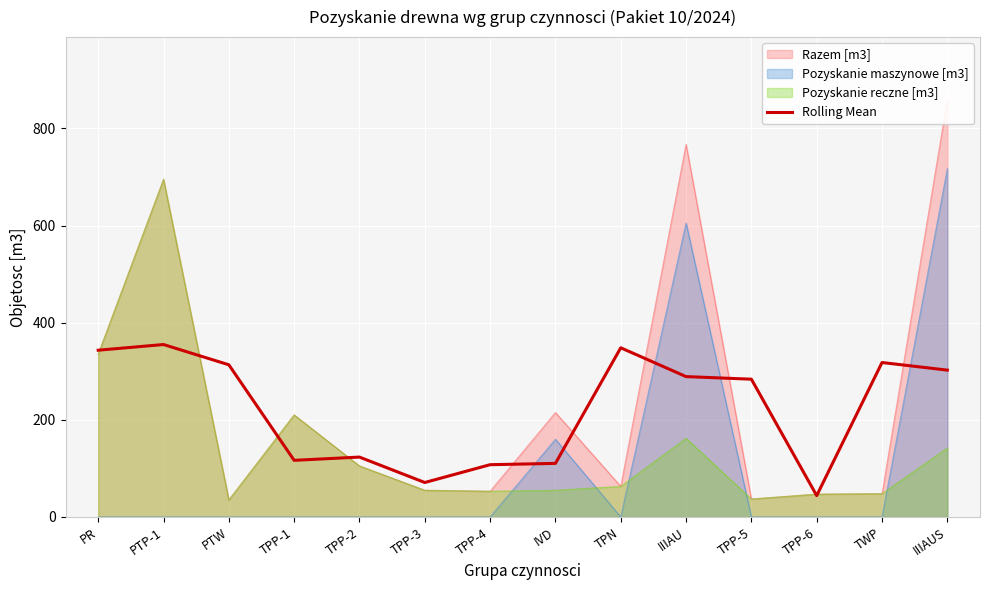

What is the minimum value shown in the chart?

44.0